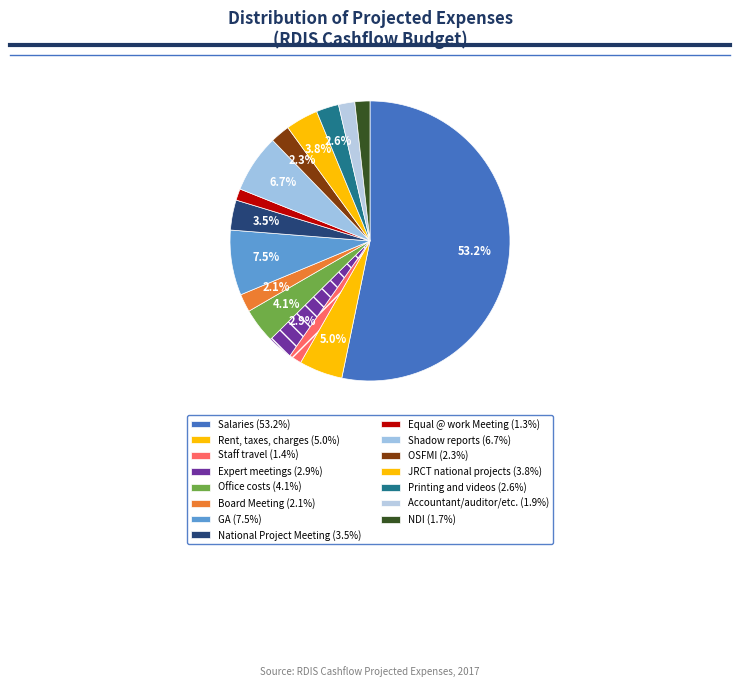

Count the number of slices in the pie.

15